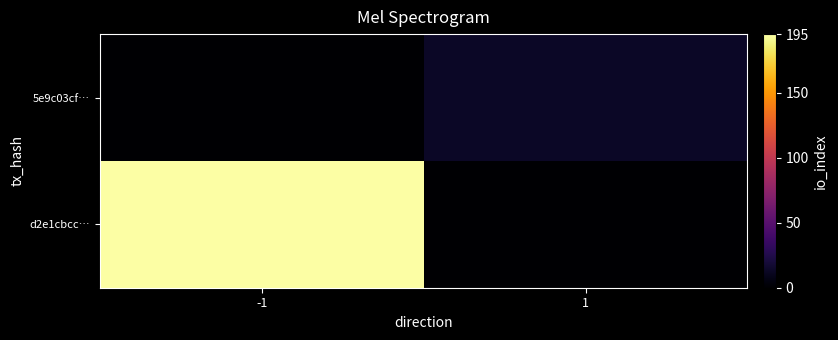

Reading right to left, list all the values displayed in this chart.

d2e1cbcc…: 1=0	-1=195
5e9c03cf…: 1=13	-1=0